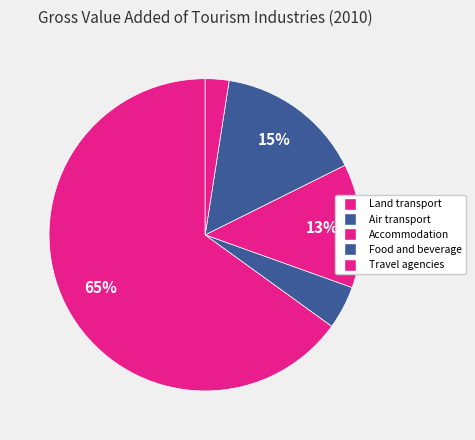

Count the number of slices in the pie.

5